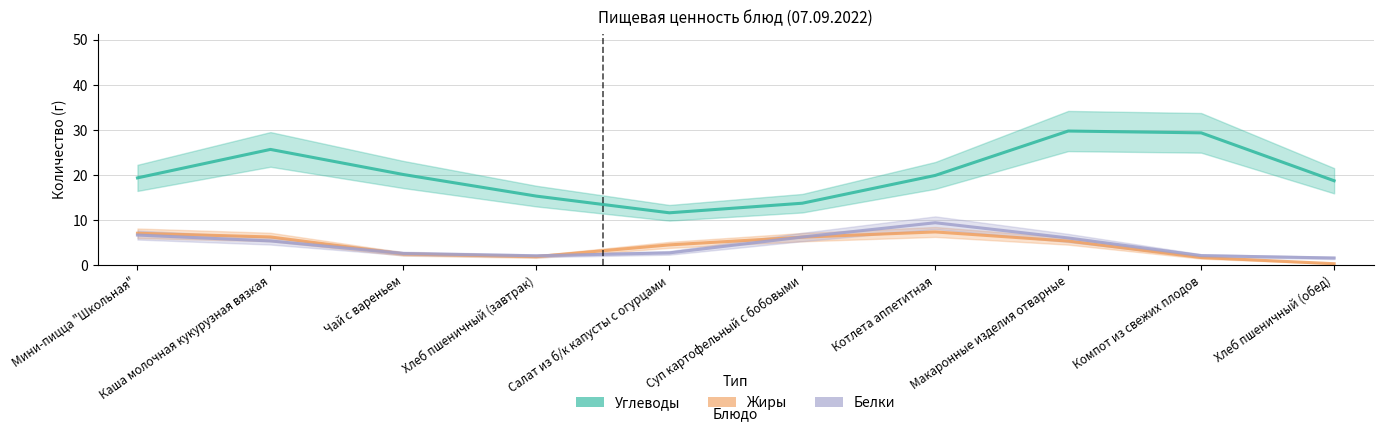

List the series in order of their peak value, lowest first.

Жиры, Белки, Углеводы